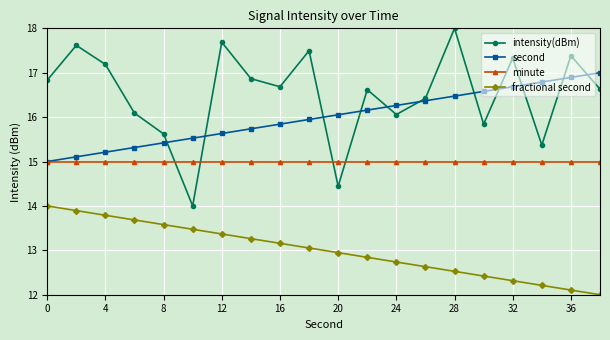

What is the smallest value displayed?

12.0